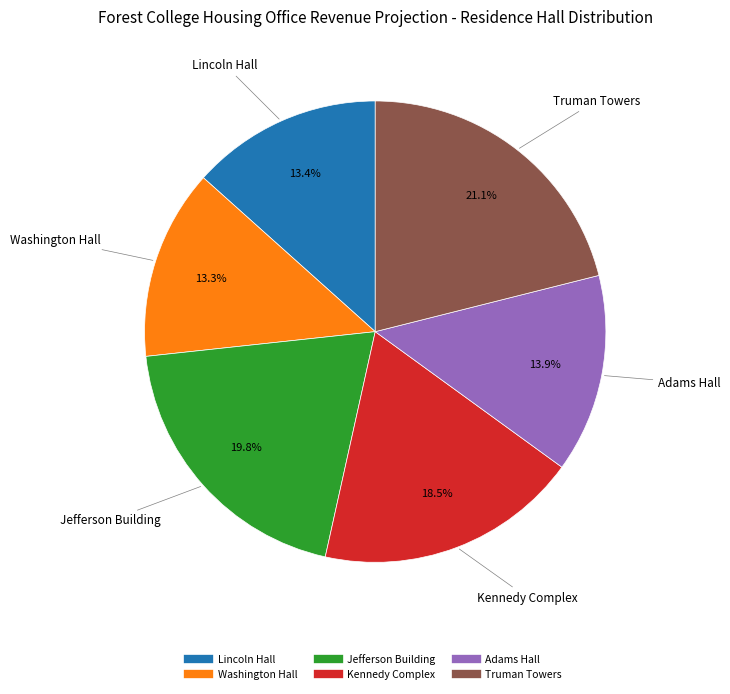

What is the total percentage of Lincoln Hall and Washington Hall?

26.7%